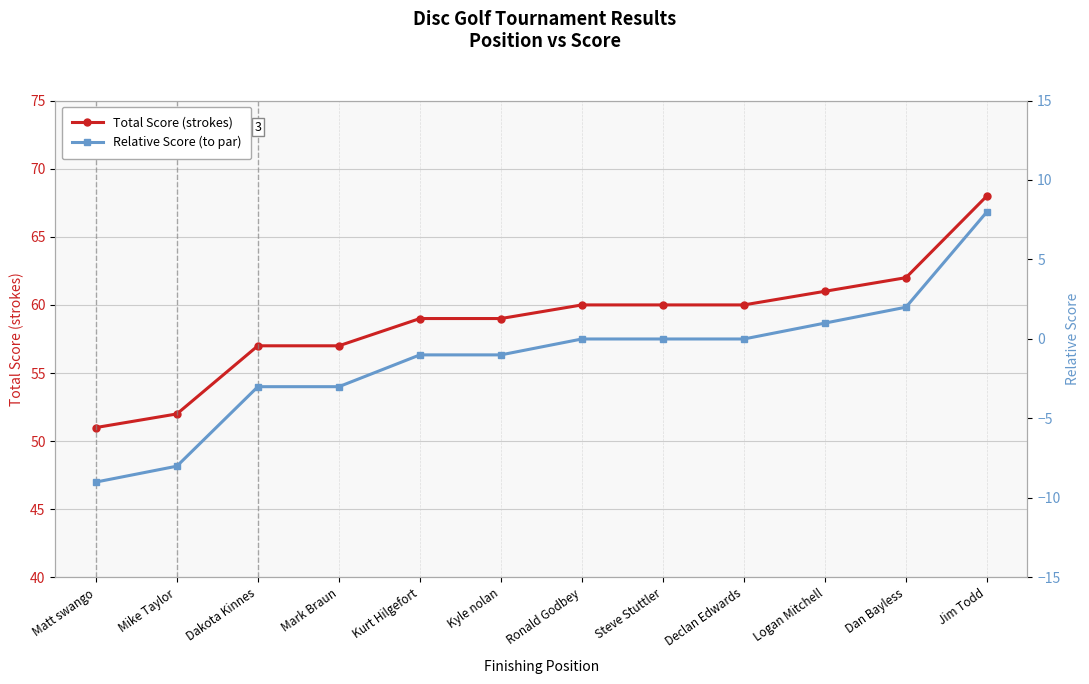

What is the label of the 1st point from the left?

Matt swango